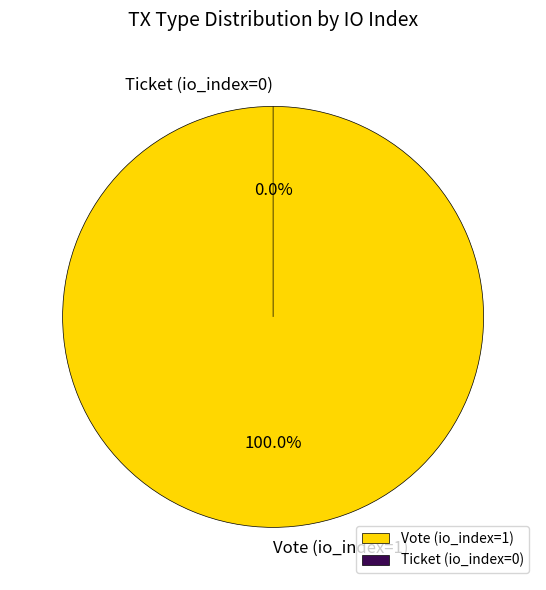

Do Vote (io_index=1) and Ticket (io_index=0) together represent more than half of the pie?

Yes